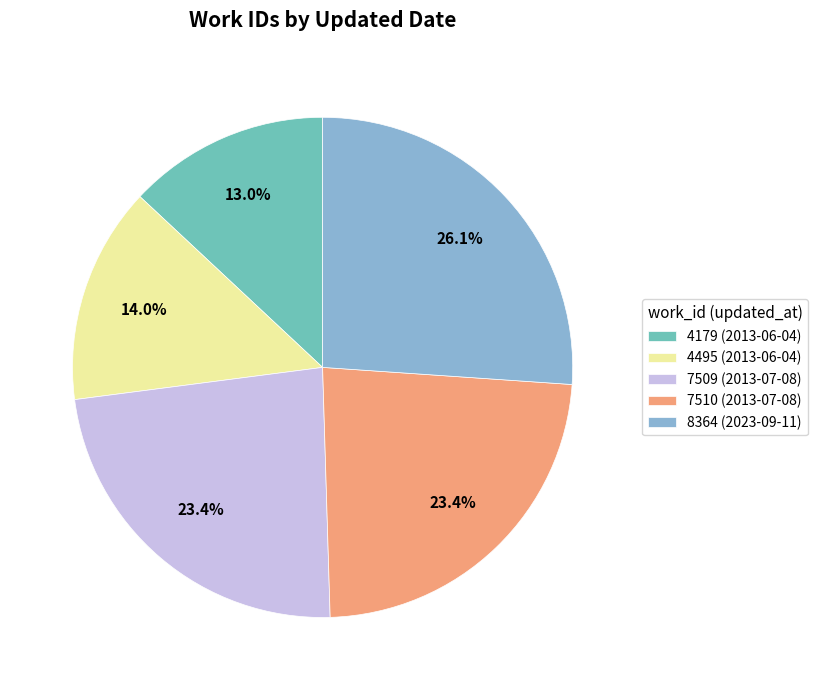

Between 4179 (2013-06-04) and 8364 (2023-09-11), which is larger?

8364 (2023-09-11)